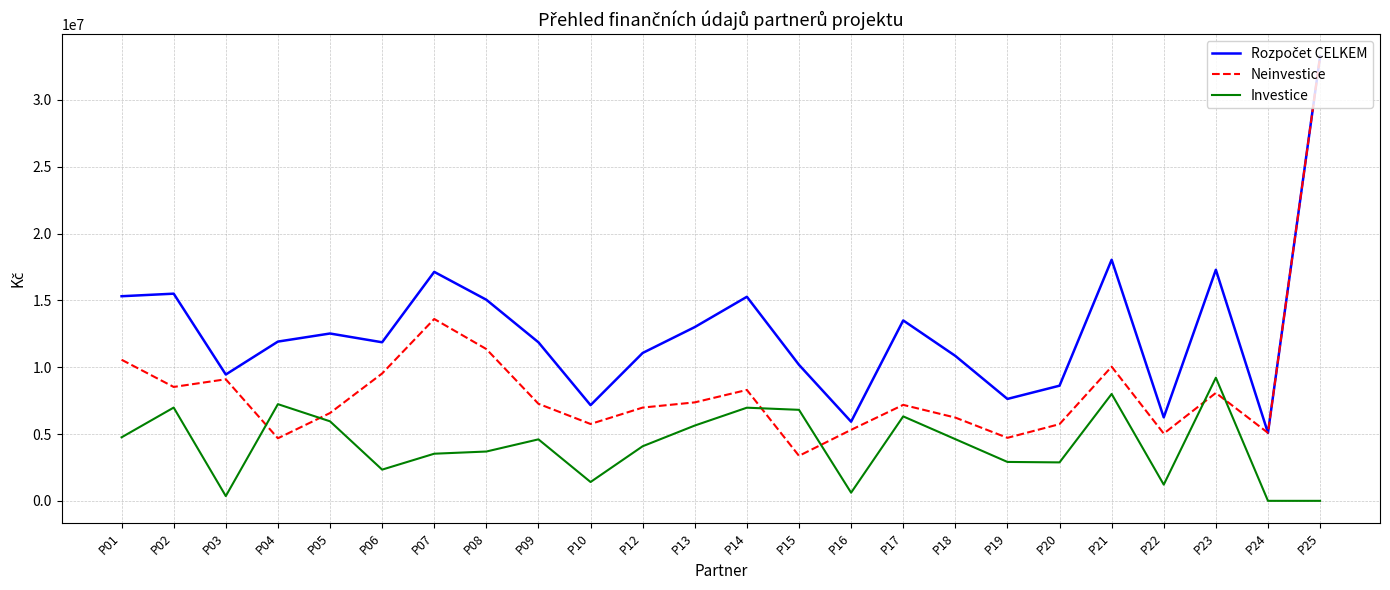

Which series ends up on top after the final intersection of Neinvestice and Investice?

Neinvestice